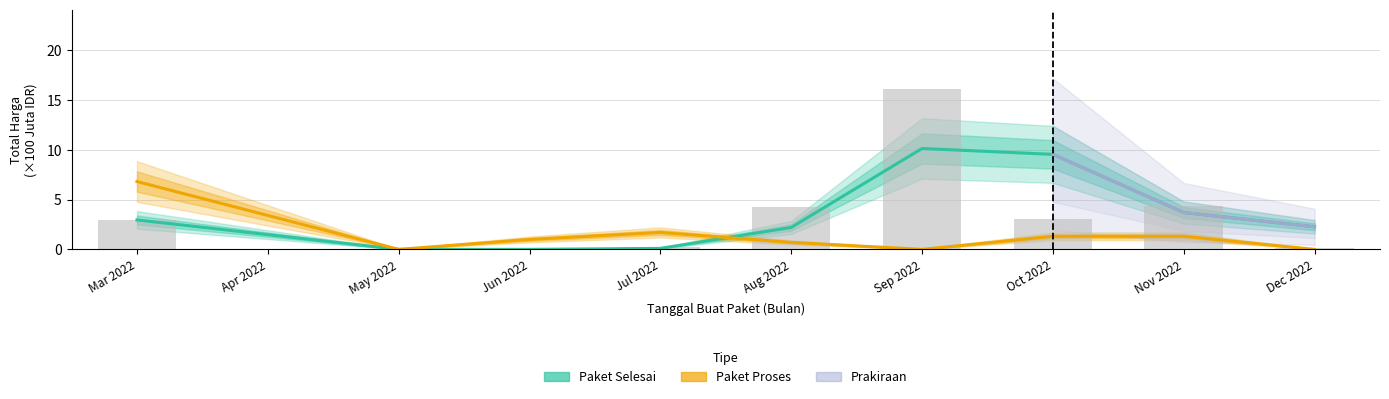

What is the difference between the maximum and second lowest values in the Paket Selesai series?

10.1